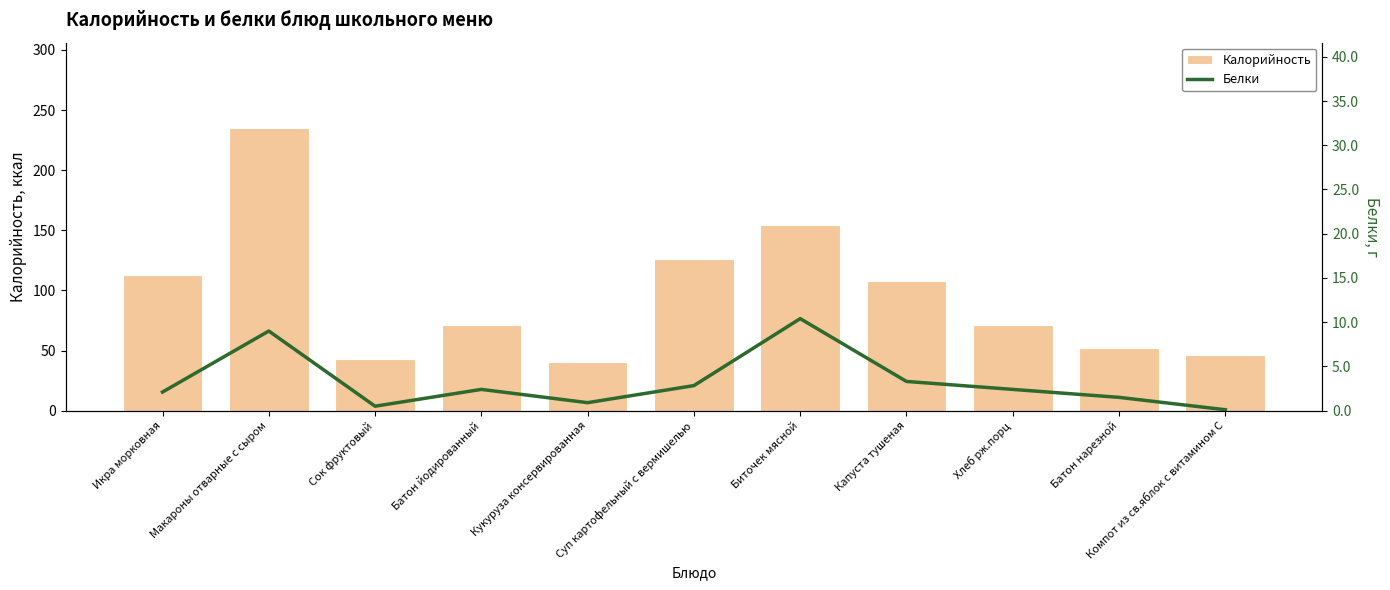

What position from the left is Кукуруза консервированная?

5